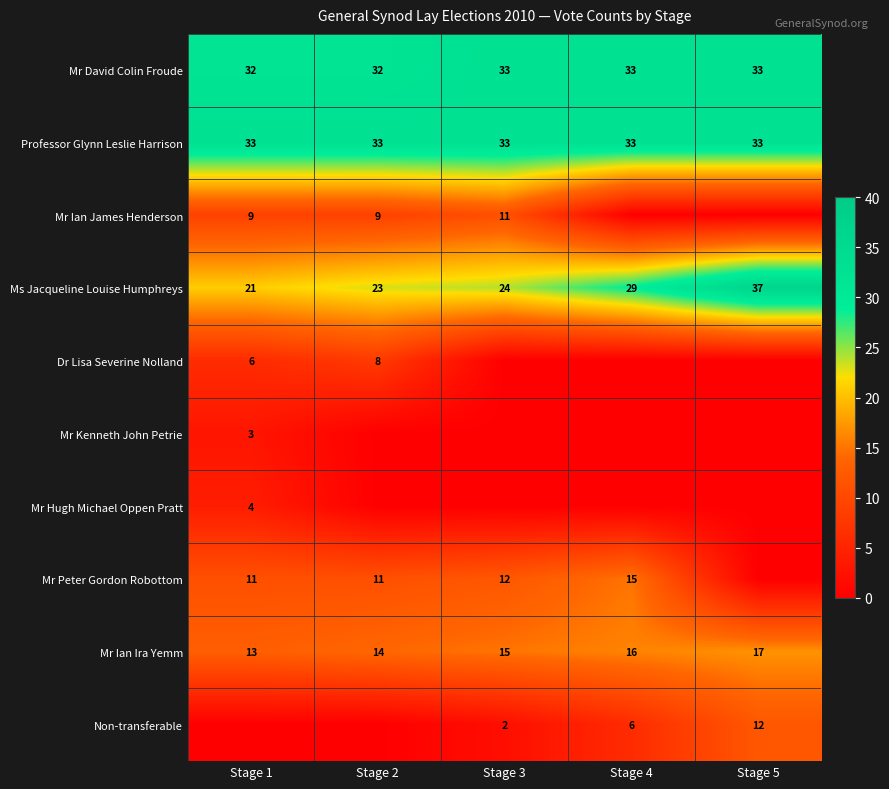

Where is Ms Jacqueline Louise Humphreys nearest to the value 29?

Stage 4